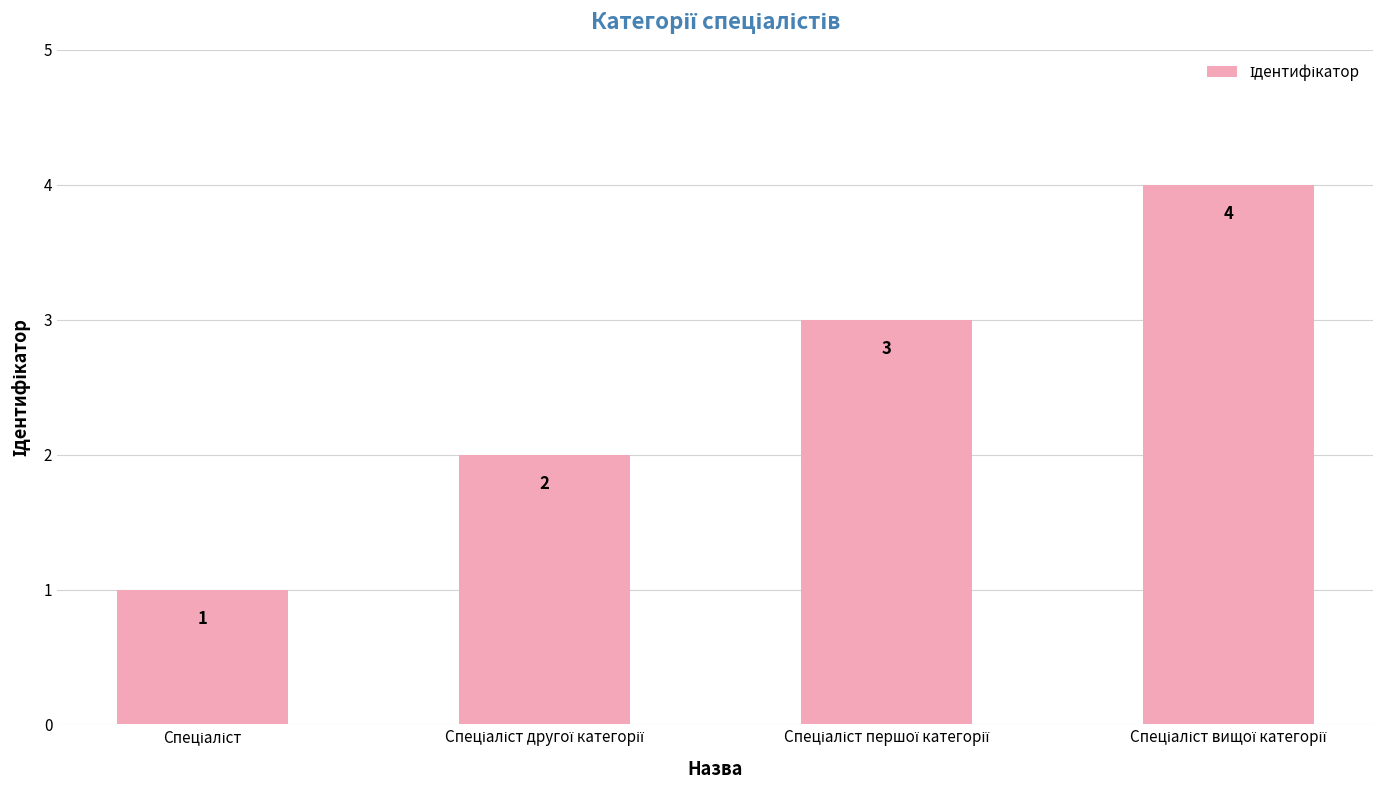

How many values are between 2 and 4?

3